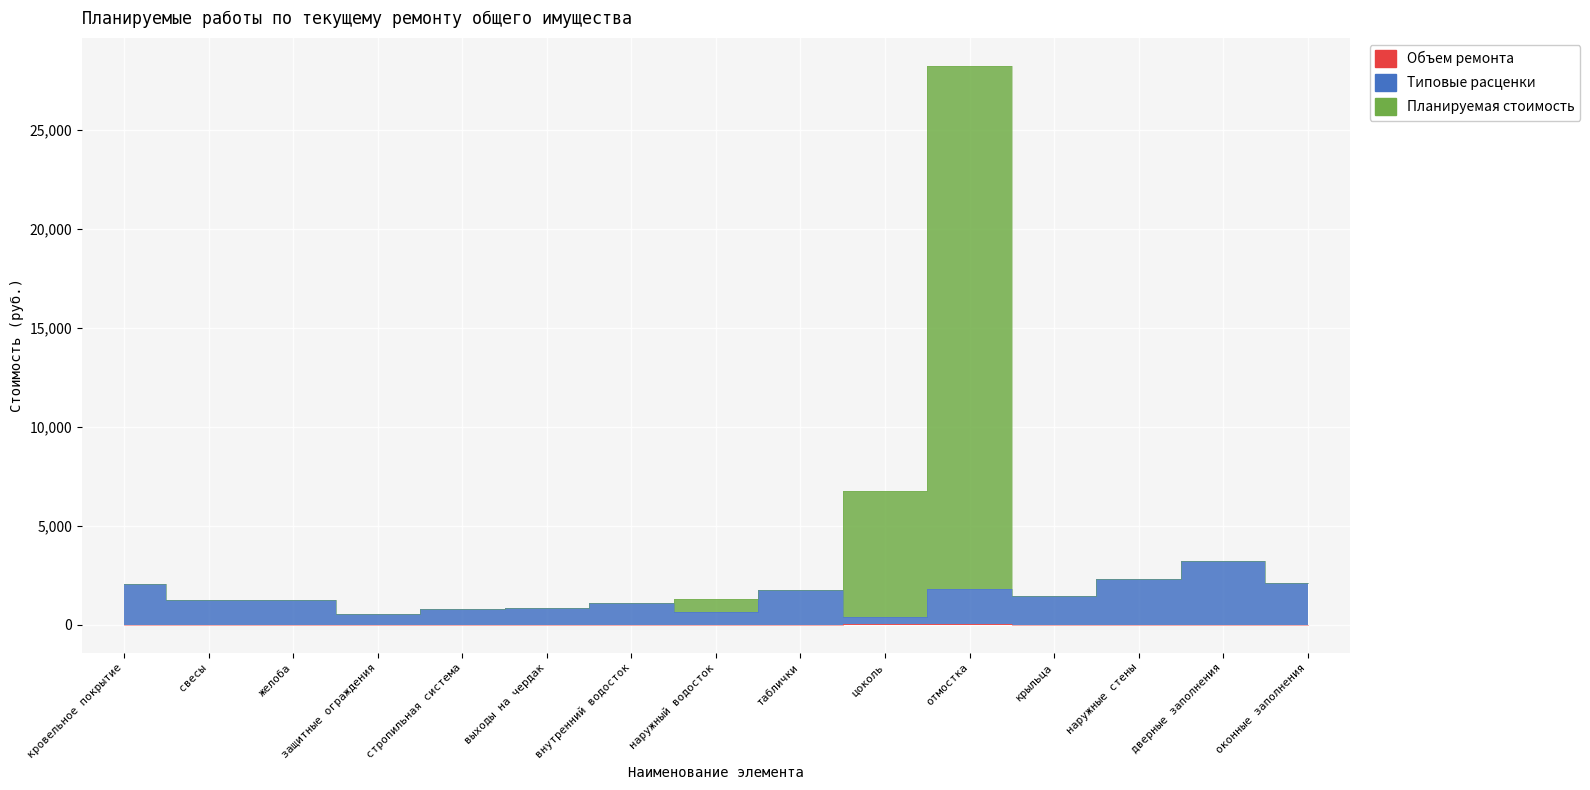

At which category does Планируемая стоимость reach its first local peak?

отмостка